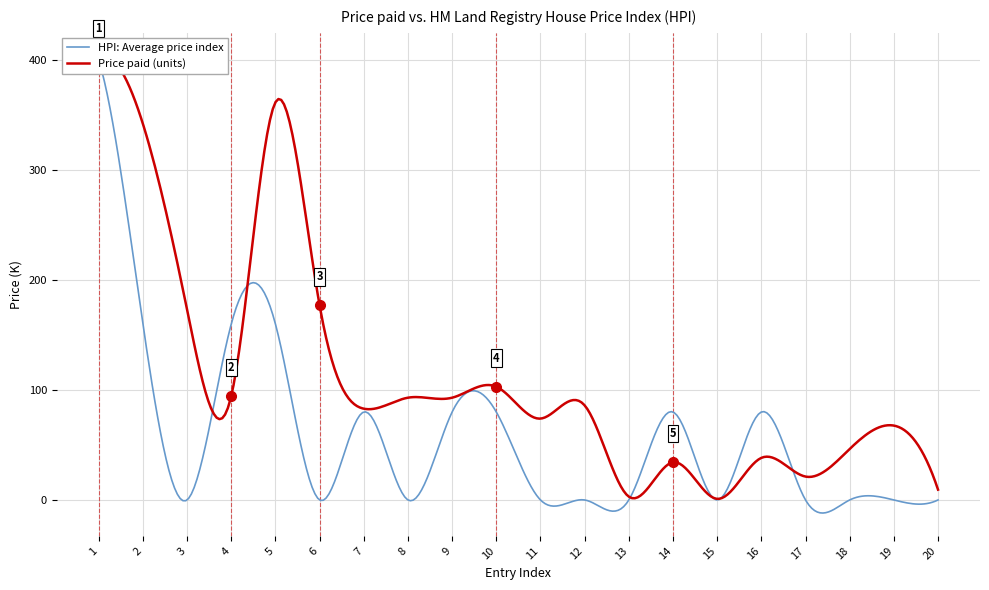

Is this an area chart (filled region under the line)?

No